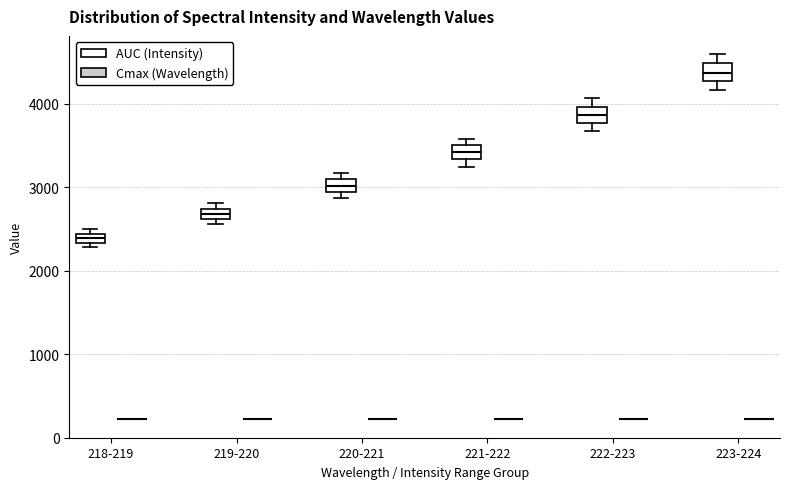

Where does the median line of the box for 222-223 (AUC (Intensity)) sit on the y-axis? The values are not printed on the chart, so give them approximately, as read against the axis.

3900